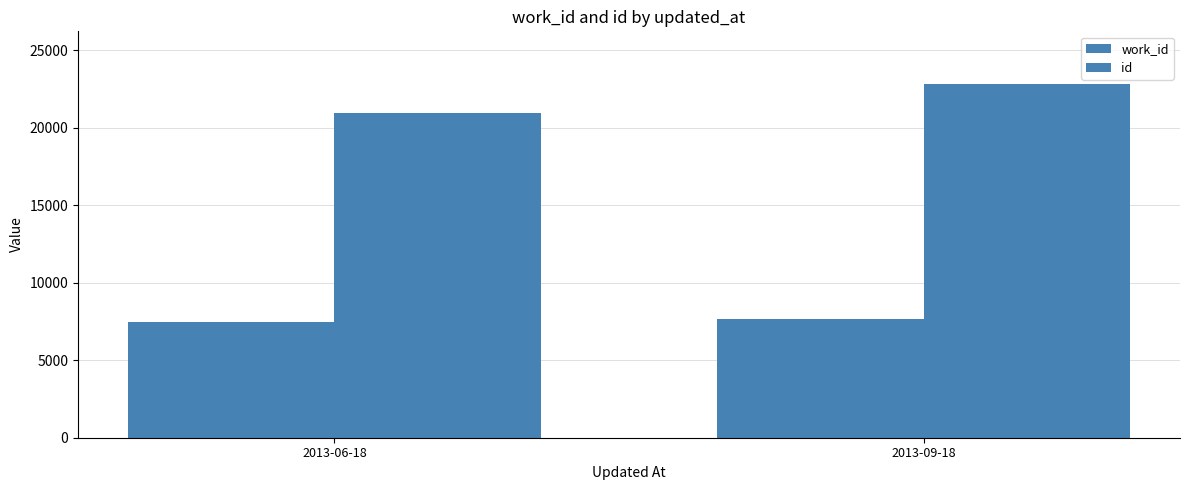

What is the value of the id bar at the 2nd from the left?

22803